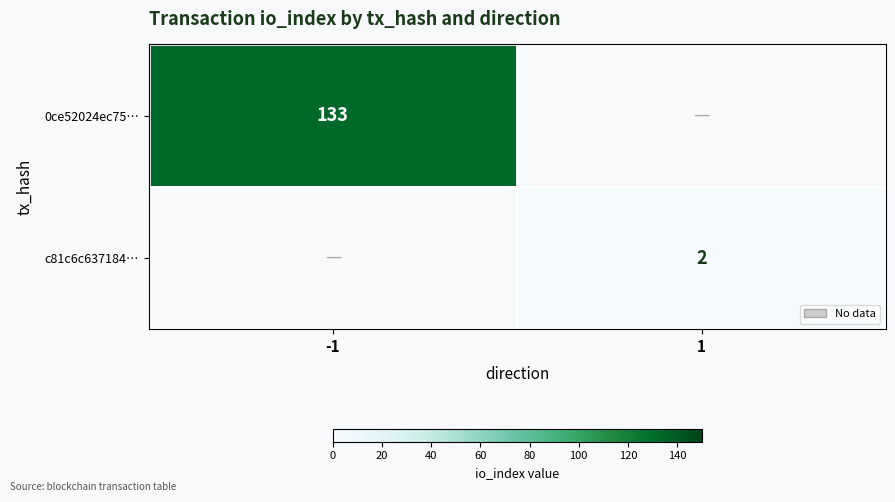

What is the smallest value displayed?

2.0